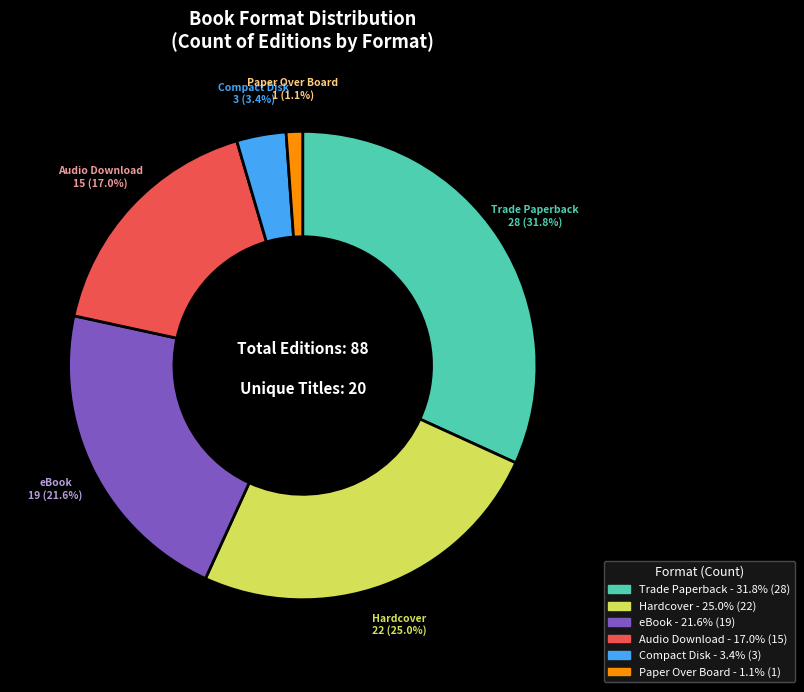

Which has a higher value, eBook or Audio Download?

eBook